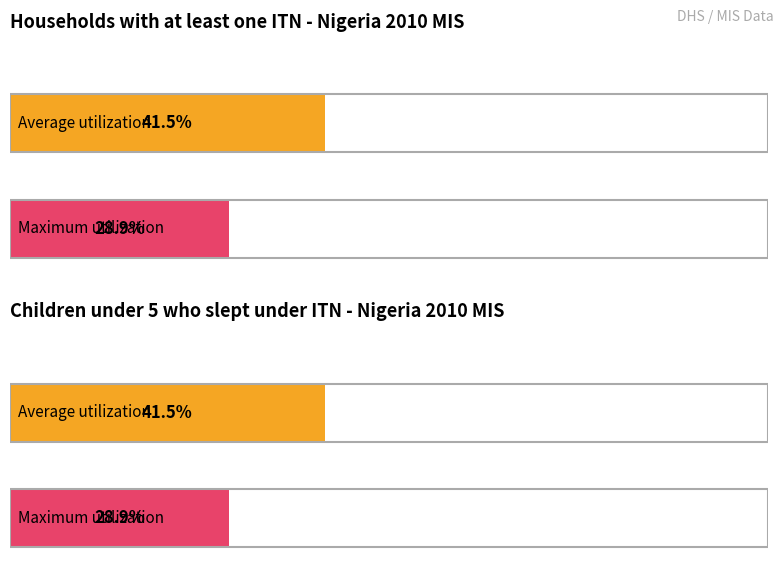

List the series in order of their overall mean, lowest first.

Maximum utilization, Average utilization